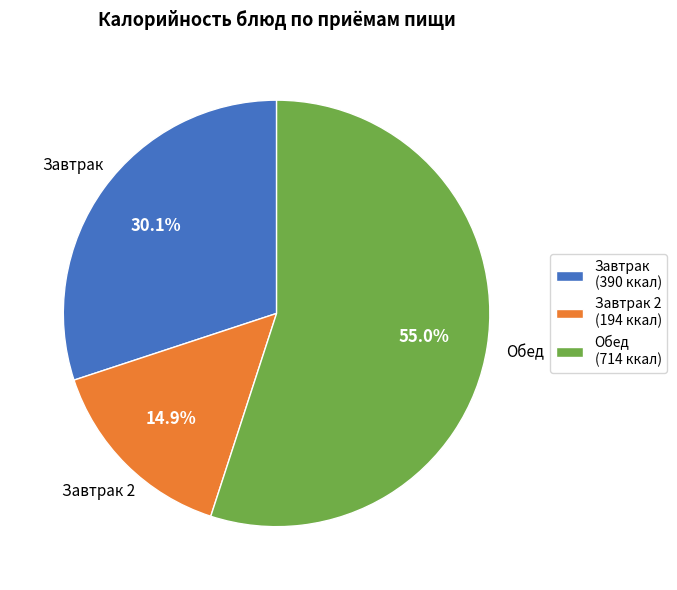

How many slices are in this pie chart?

3